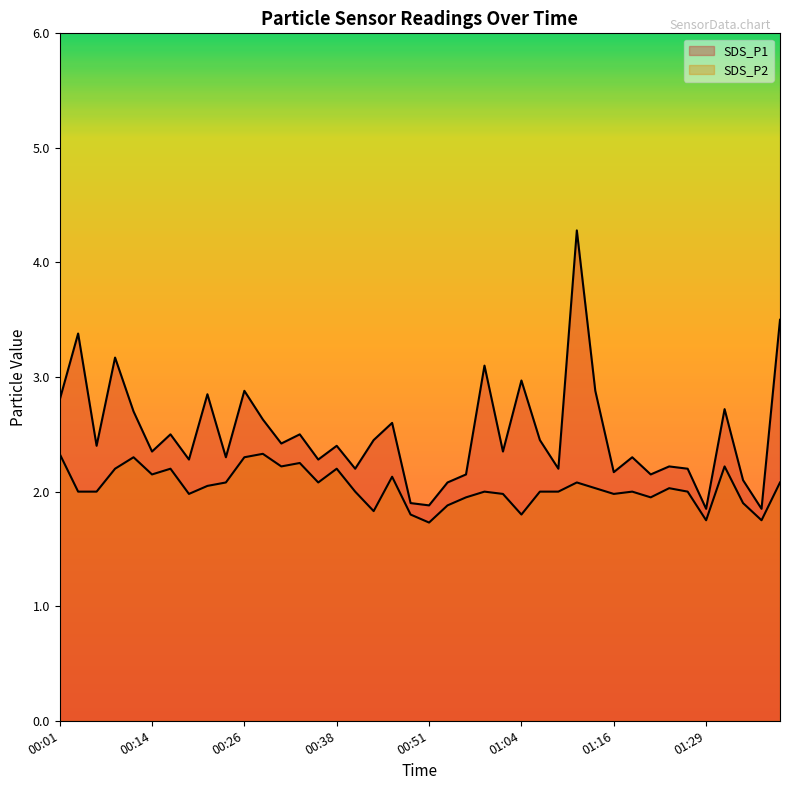

What is the label of the 33rd point from the left?

01:21